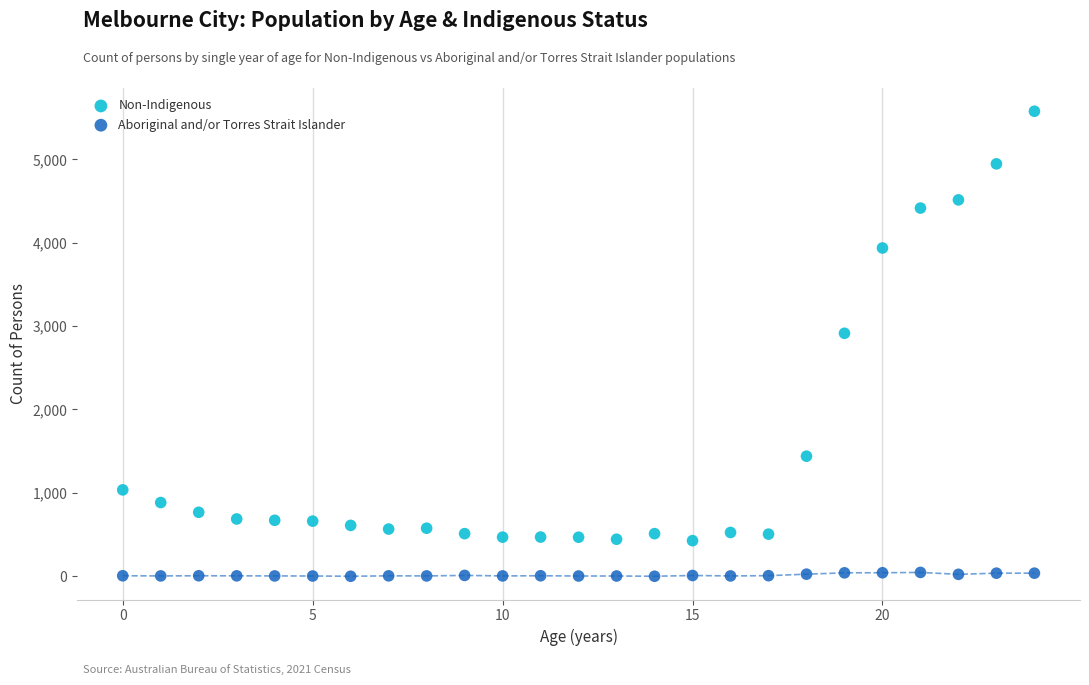

Which series reaches the minimum Y coordinate?

Aboriginal and/or Torres Strait Islander